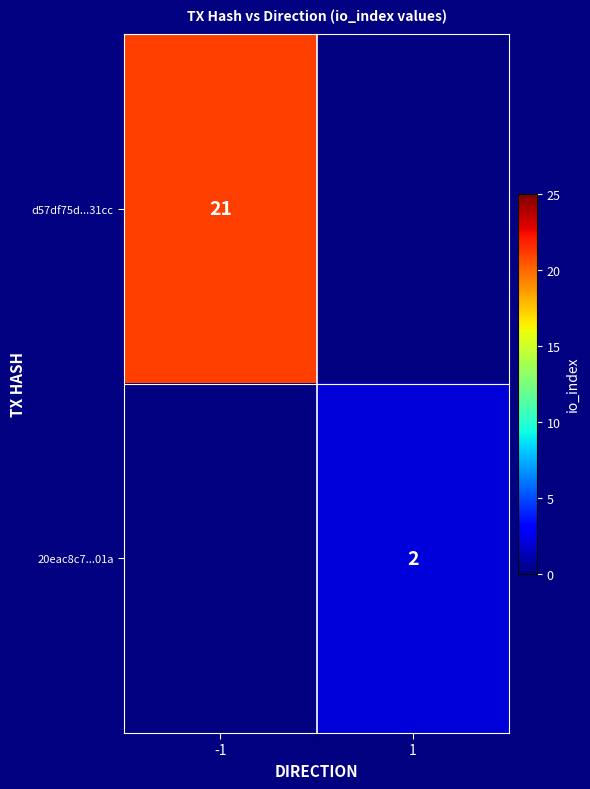

The value of 20eac8c7...01a at 1 is 2. True or false?

True